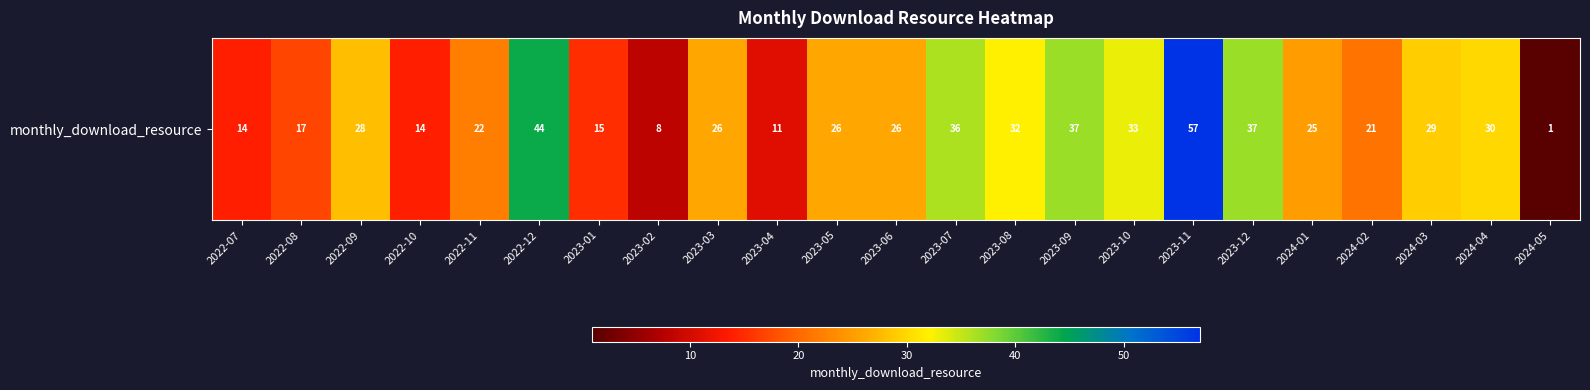

What is the difference between the maximum and minimum values?

56